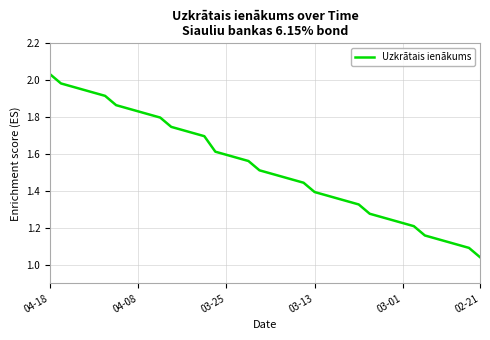

How many lines are shown in the chart?

1